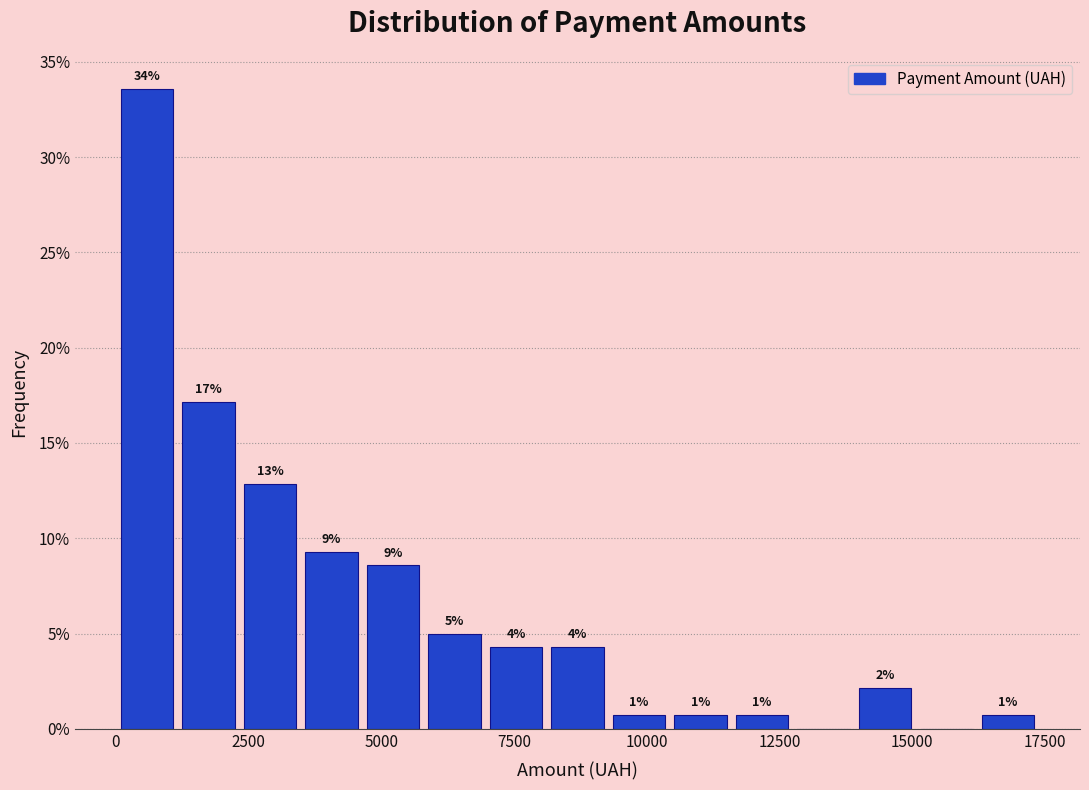

Read against the x-axis, roughly where is the centre of the tallest bar?

500